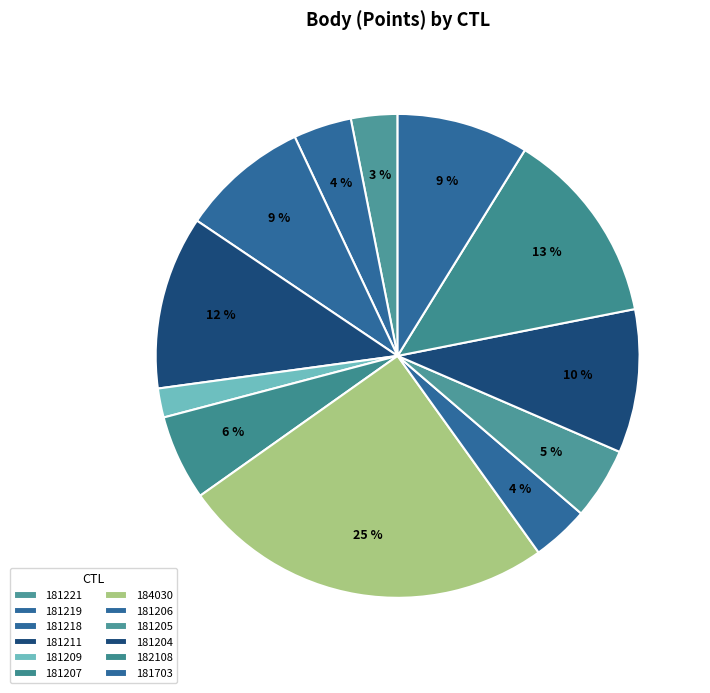

How many segments does this pie chart have?

12